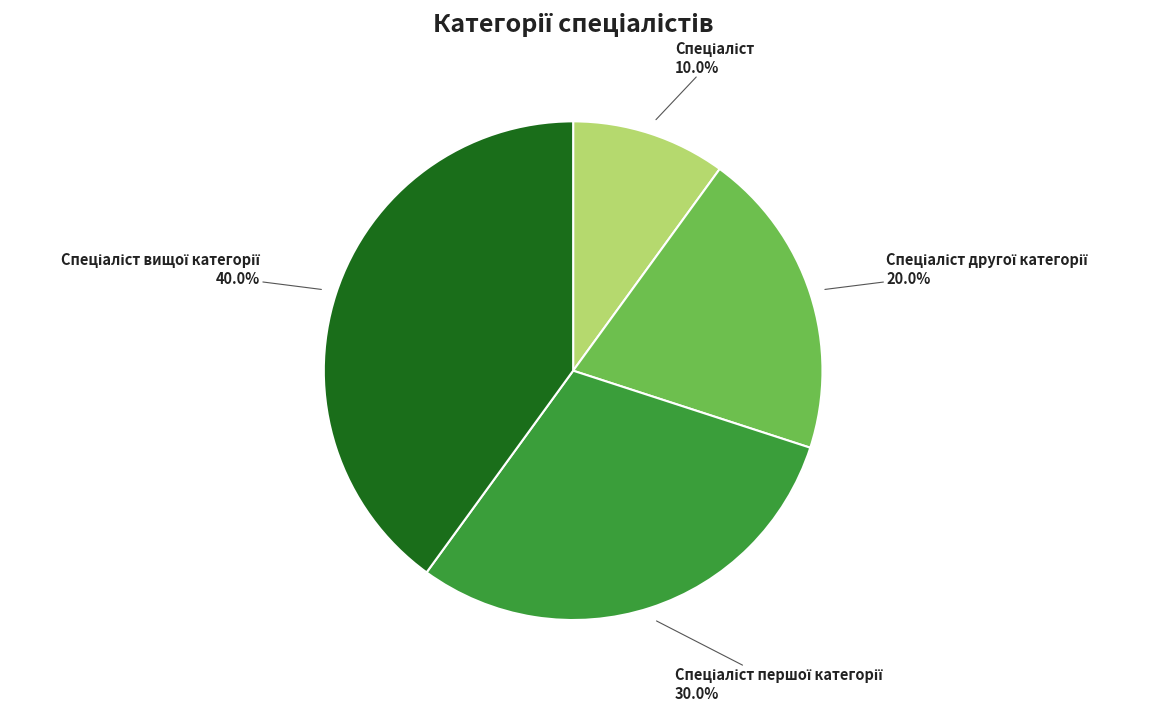

How many slices are in this pie chart?

4